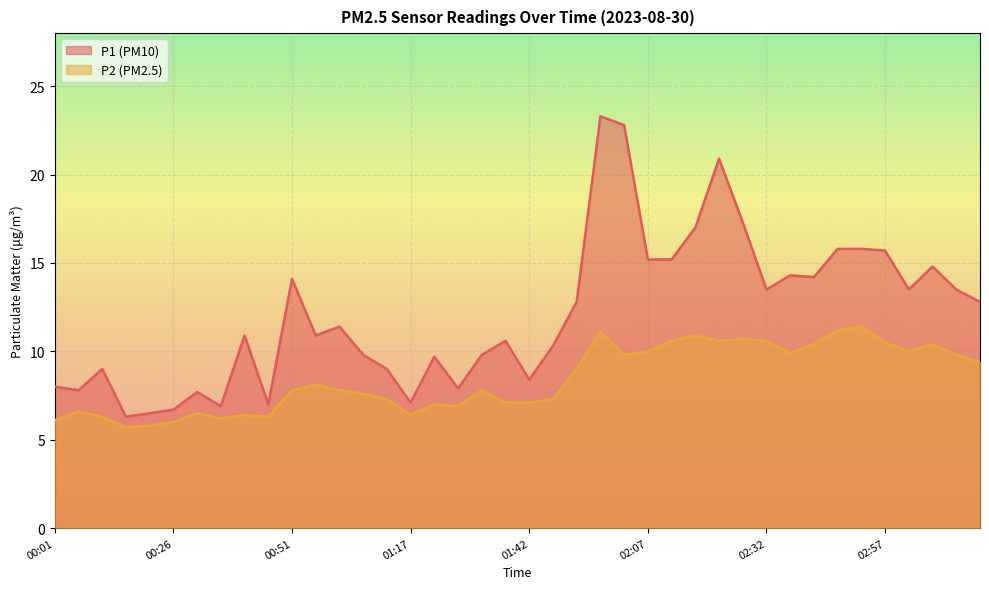

How many data points in P2 are above 7?

27